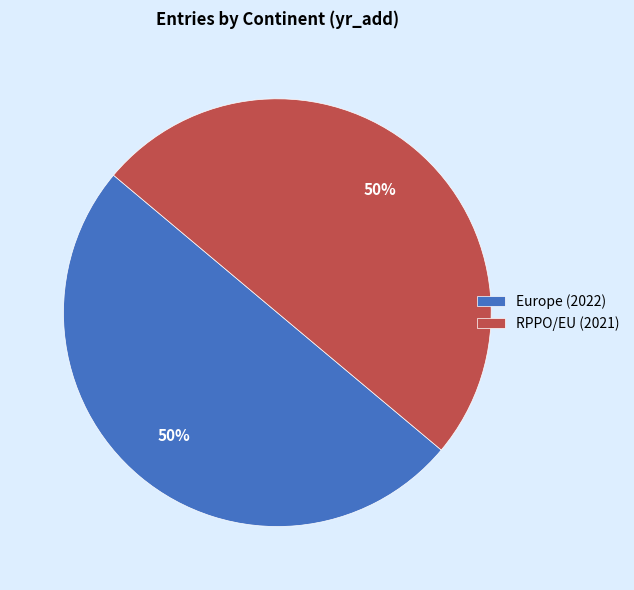

To the nearest percent, what portion does Europe represent?

50%